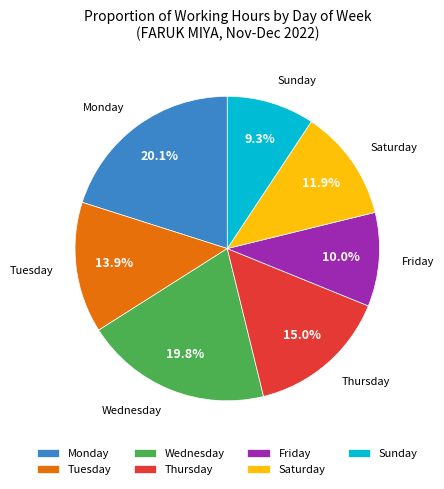

Does any single category account for the majority?

No